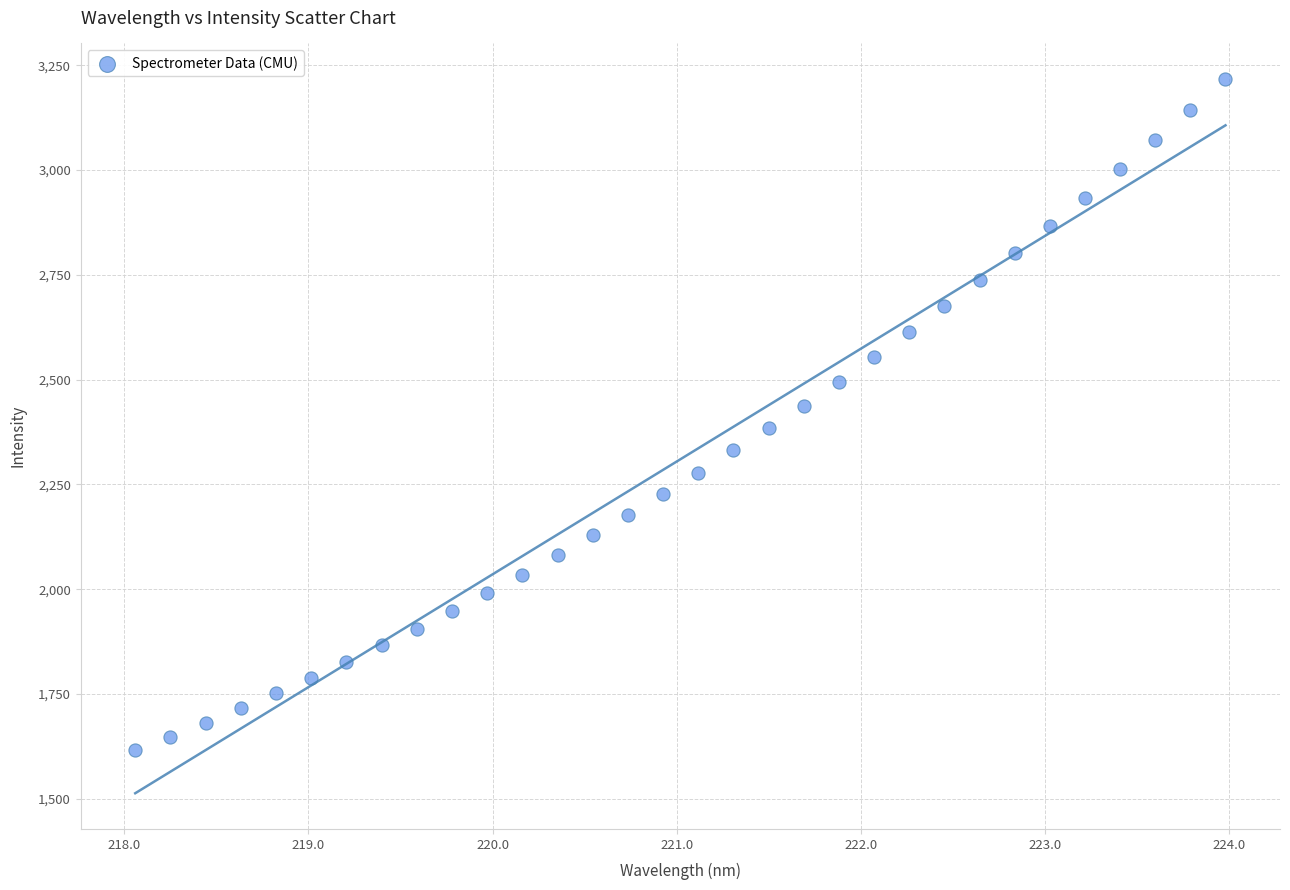

What is the range of Y values (max minus min)?

1600.2